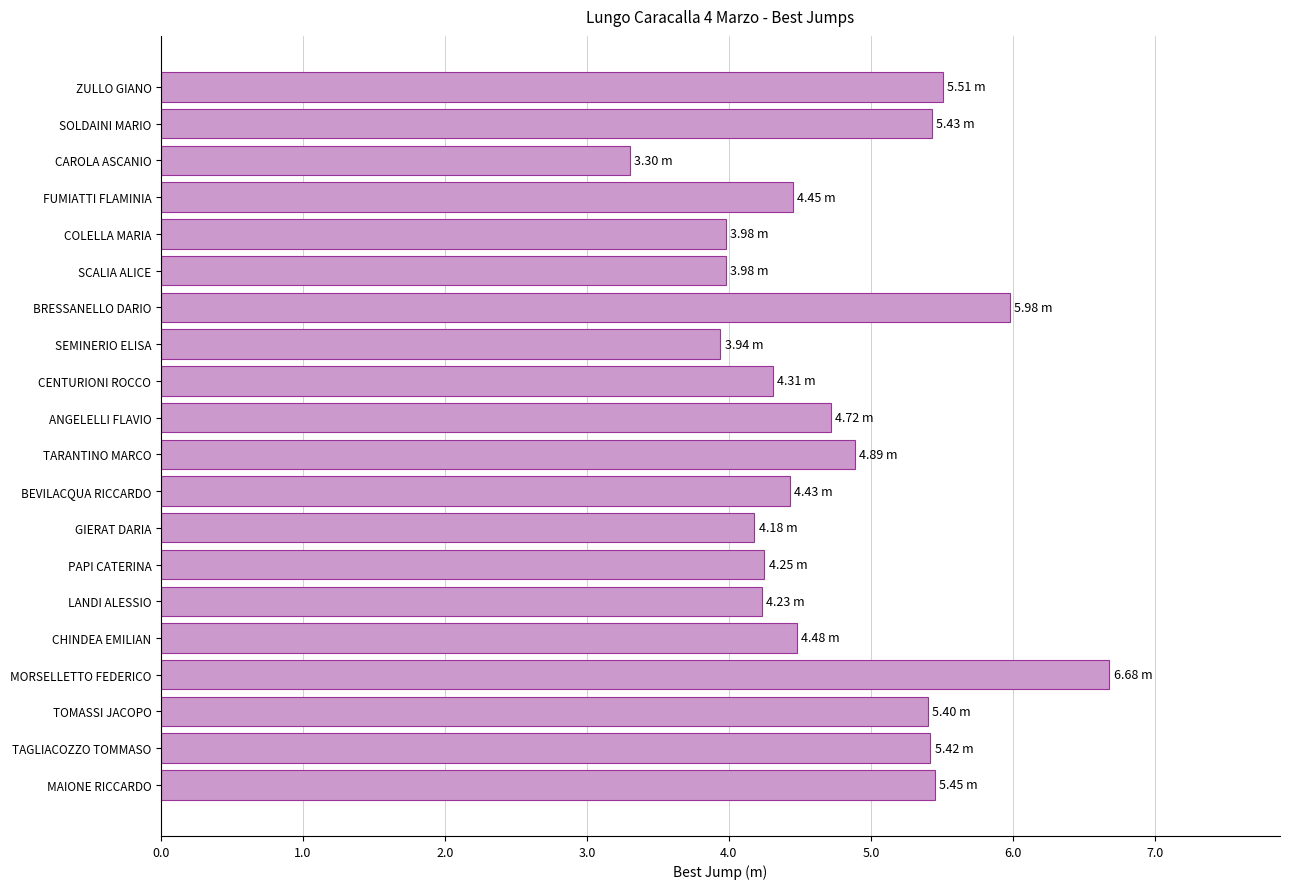

Count the number of data series in this chart.

1